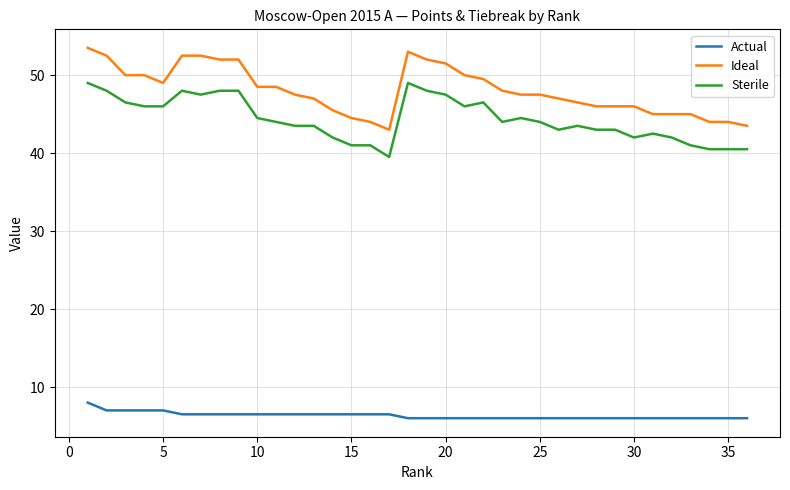

What is the smallest value displayed?

6.0